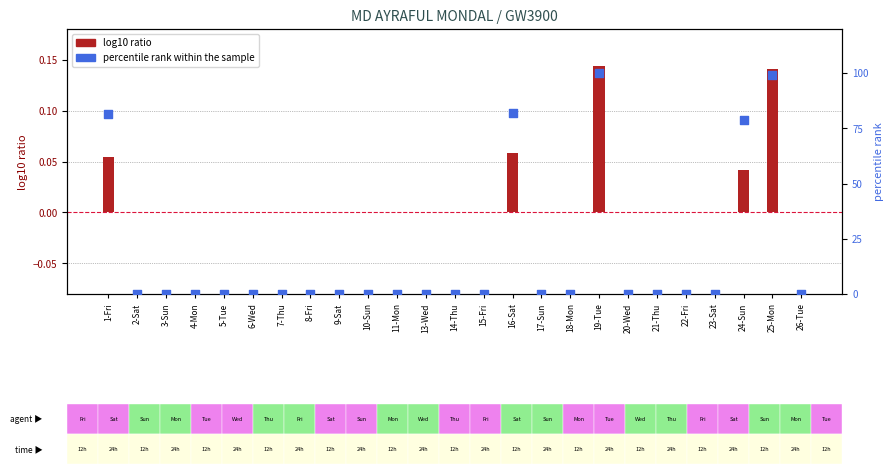

Is the value of percentile rank within the sample at 10-Sun greater than the value of log10 ratio at 14-Thu?

No